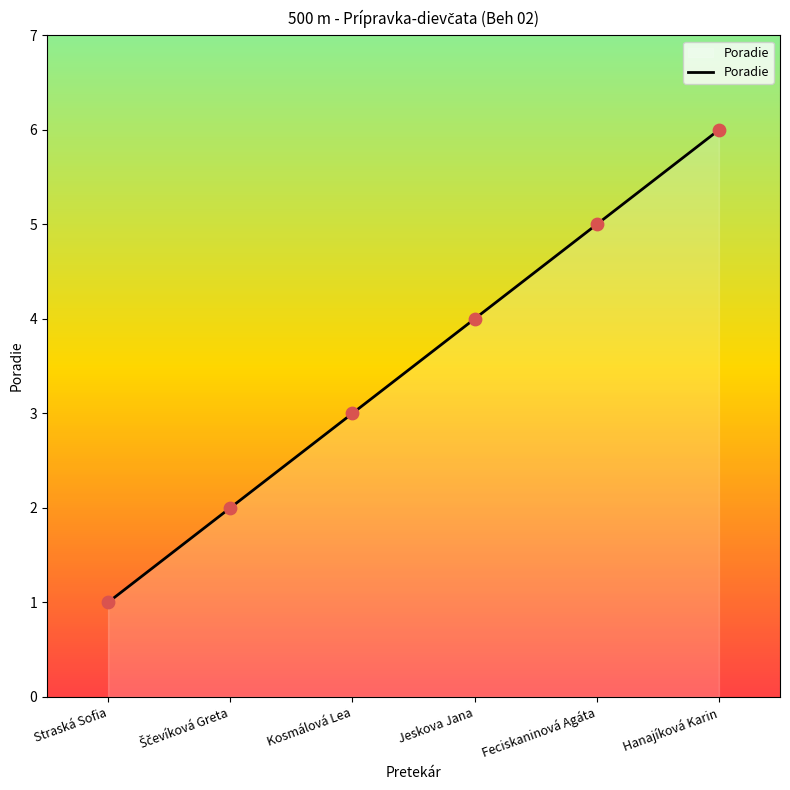

Which has a higher value, Straská Sofia or Hanajíková Karin?

Hanajíková Karin